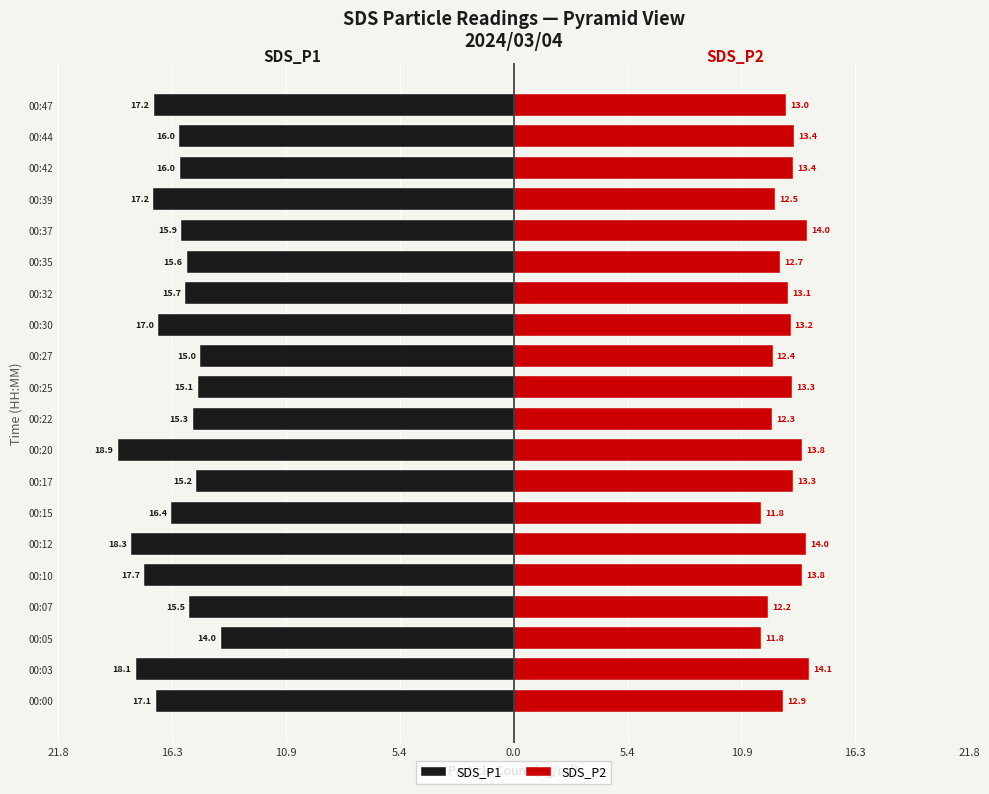

What is the maximum value for SDS_P2?

14.1